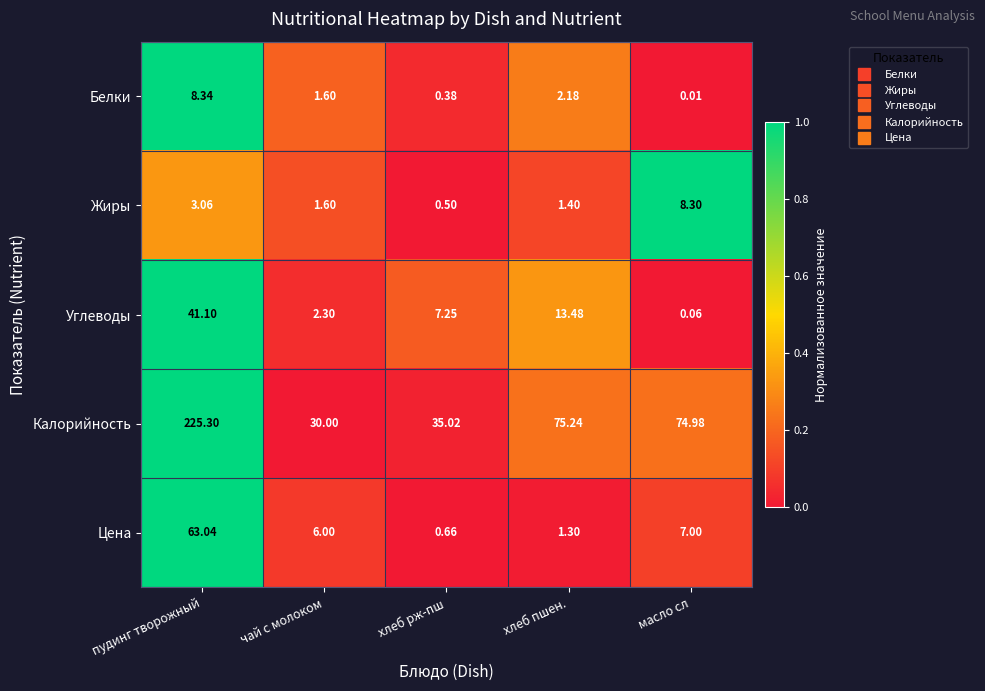

Between чай с молоком and масло сл, which series saw the biggest shift?

Калорийность